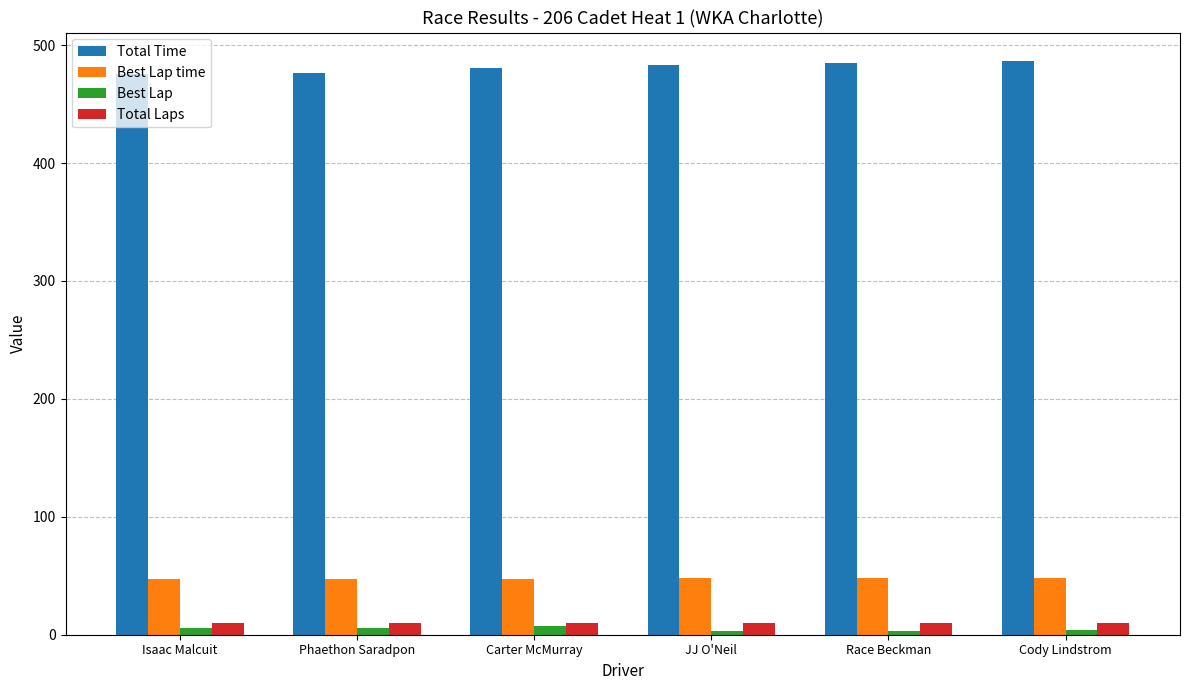

The value of Total Time at Carter McMurray is 480.4. True or false?

True